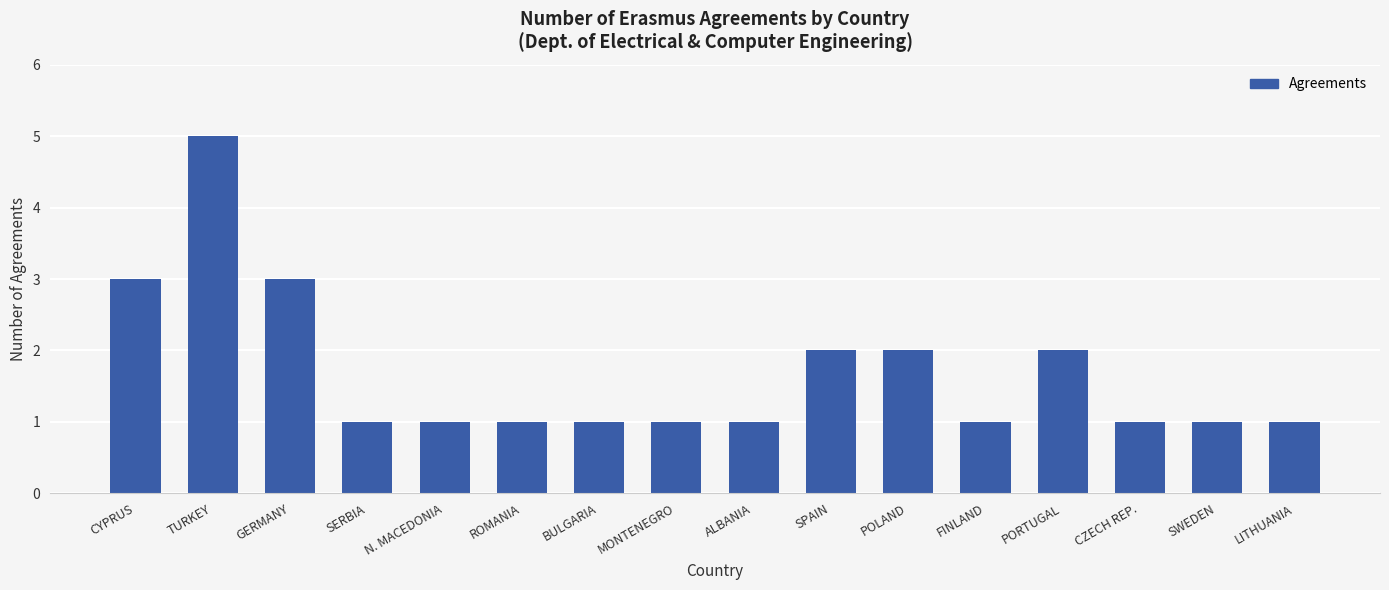

What is the value of the 8th bar from the left?

1